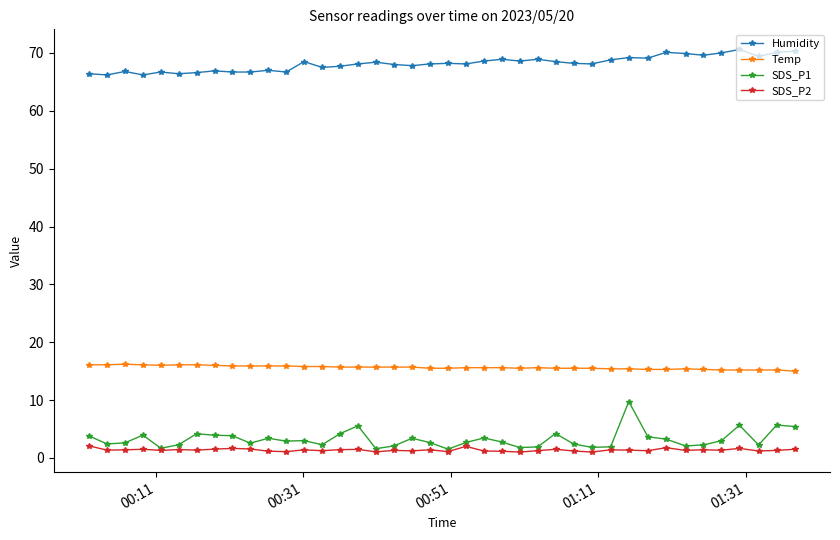

Rank the series by their maximum value, from lowest to highest.

SDS_P2, SDS_P1, Temp, Humidity